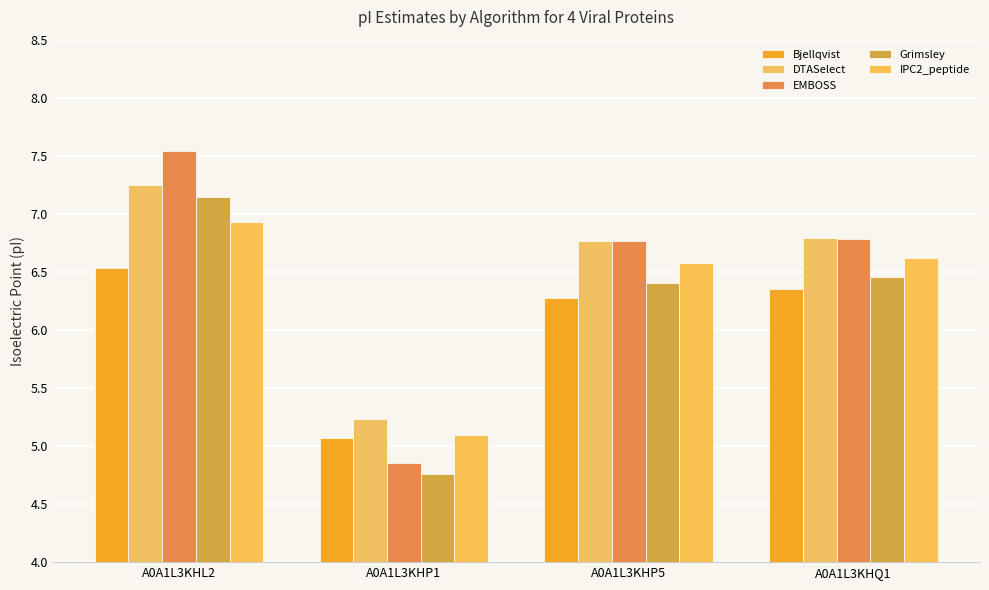

Which series changed the most between A0A1L3KHP5 and A0A1L3KHQ1?

Bjellqvist